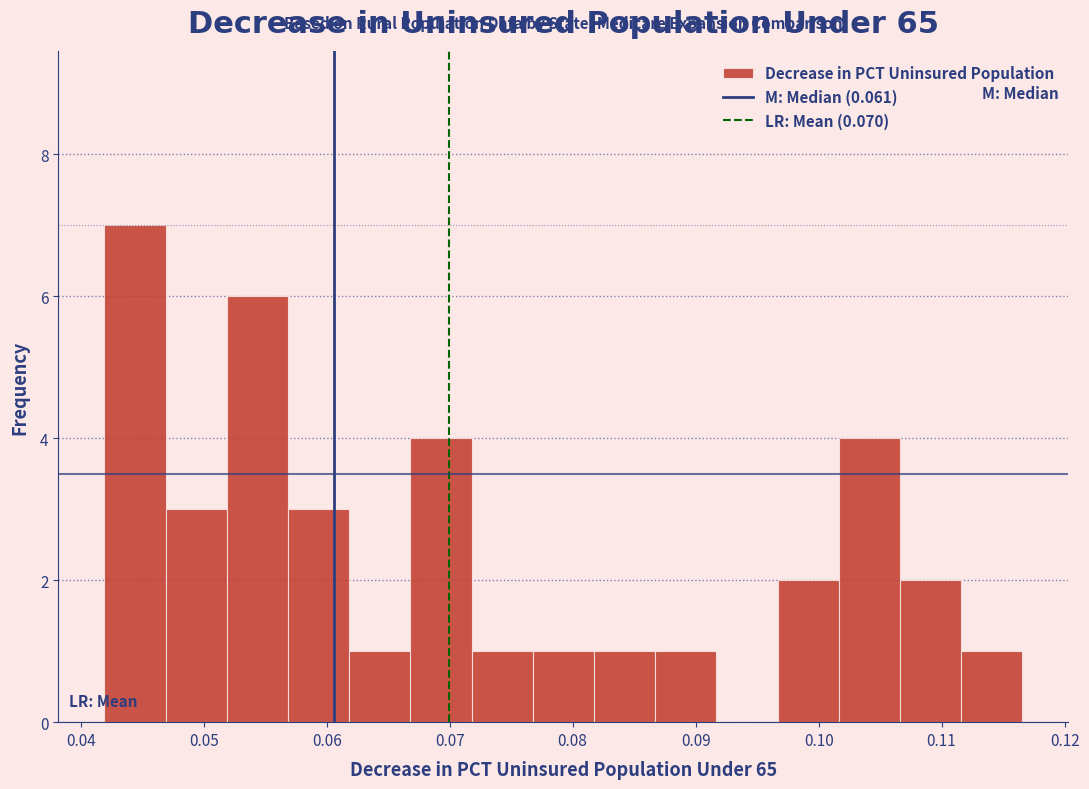

Reading left to right, transcribe this chart: for each bar, give the range it covers on the x-axis and its height. Neither the bar edges nor the heights are printed on the chart, so give them approximately, as read against the axes.

0.042 to 0.047: 7
0.047 to 0.052: 3
0.052 to 0.057: 6
0.057 to 0.062: 3
0.062 to 0.067: 1
0.067 to 0.072: 4
0.072 to 0.077: 1
0.077 to 0.082: 1
0.082 to 0.087: 1
0.087 to 0.092: 1
0.092 to 0.097: 0
0.097 to 0.102: 2
0.102 to 0.107: 4
0.107 to 0.112: 2
0.112 to 0.117: 1